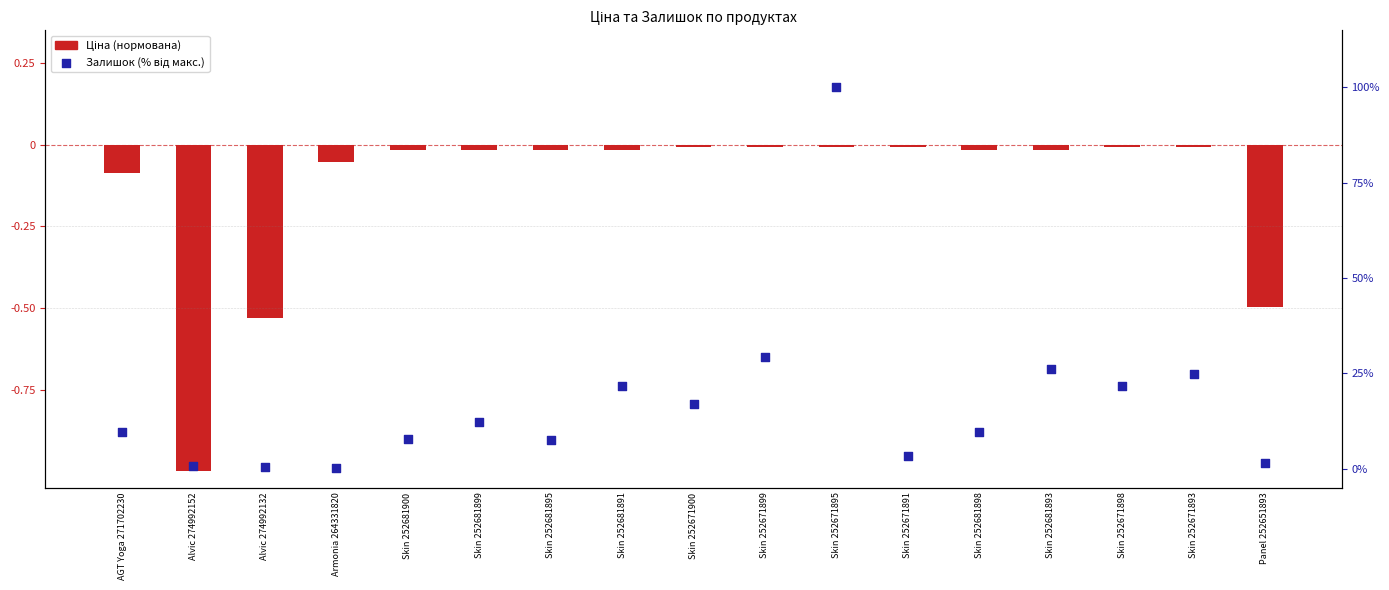

Which series reaches the minimum Y coordinate?

Ціна (нормована)